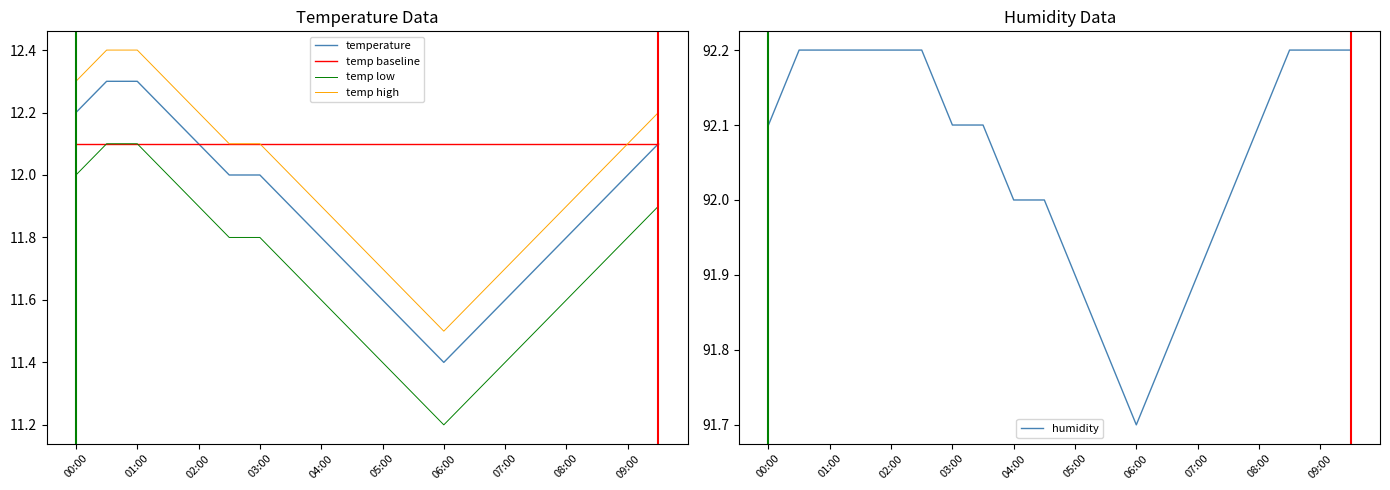

Does the chart have visible grid lines?

No